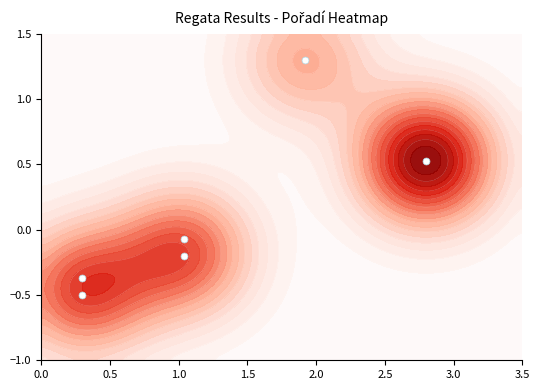

What is the difference between the maximum and minimum values?

1.8